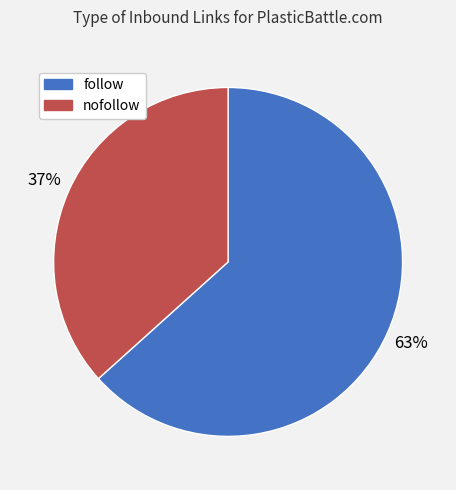

What is the smallest slice in the pie chart?

nofollow